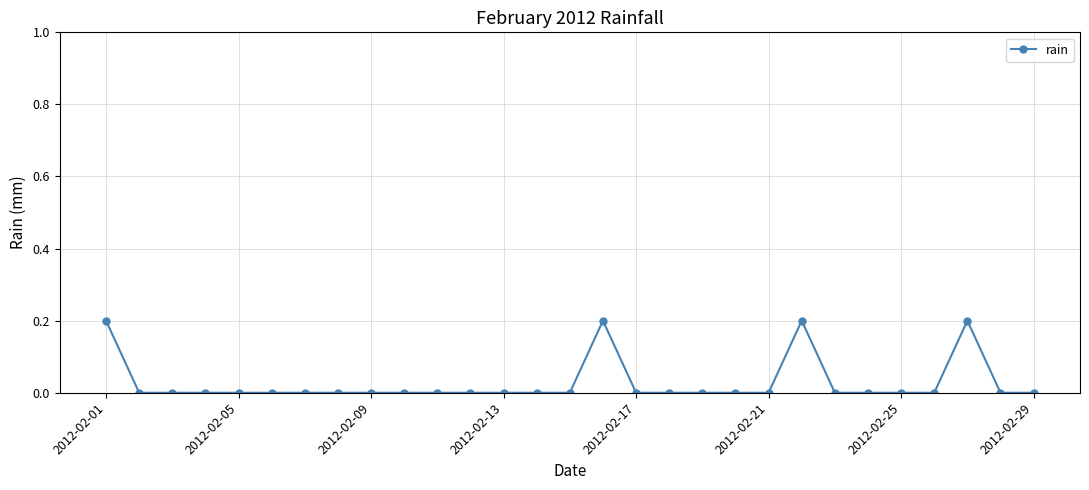

True or false: there are more than 1 points higher than both neighbors.

True